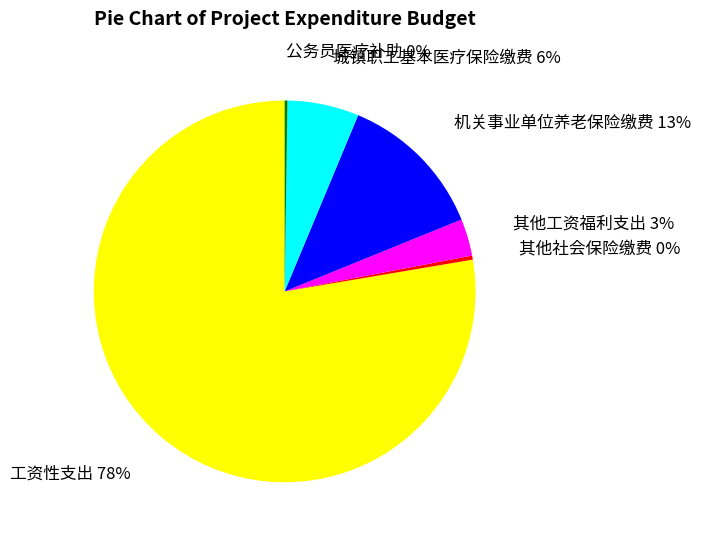

Does 机关事业单位养老保险缴费 account for over 50% of the chart?

No